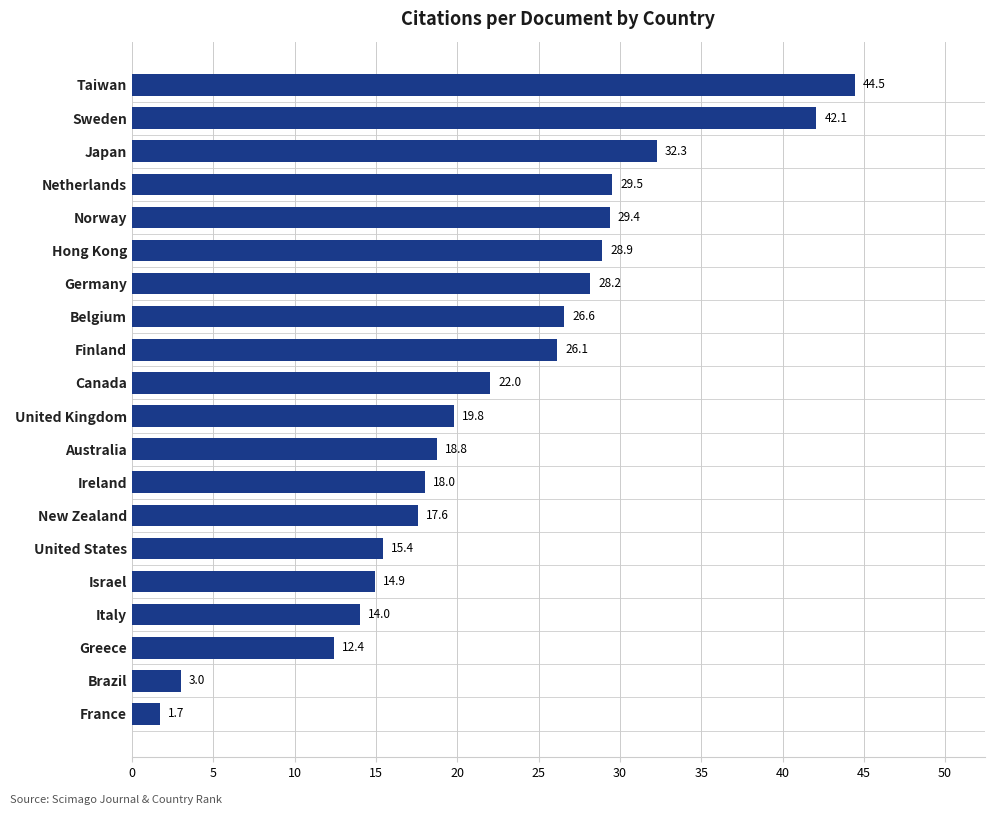

List the labels in order of value, largest first.

Taiwan, Sweden, Japan, Netherlands, Norway, Hong Kong, Germany, Belgium, Finland, Canada, United Kingdom, Australia, Ireland, New Zealand, United States, Israel, Italy, Greece, Brazil, France